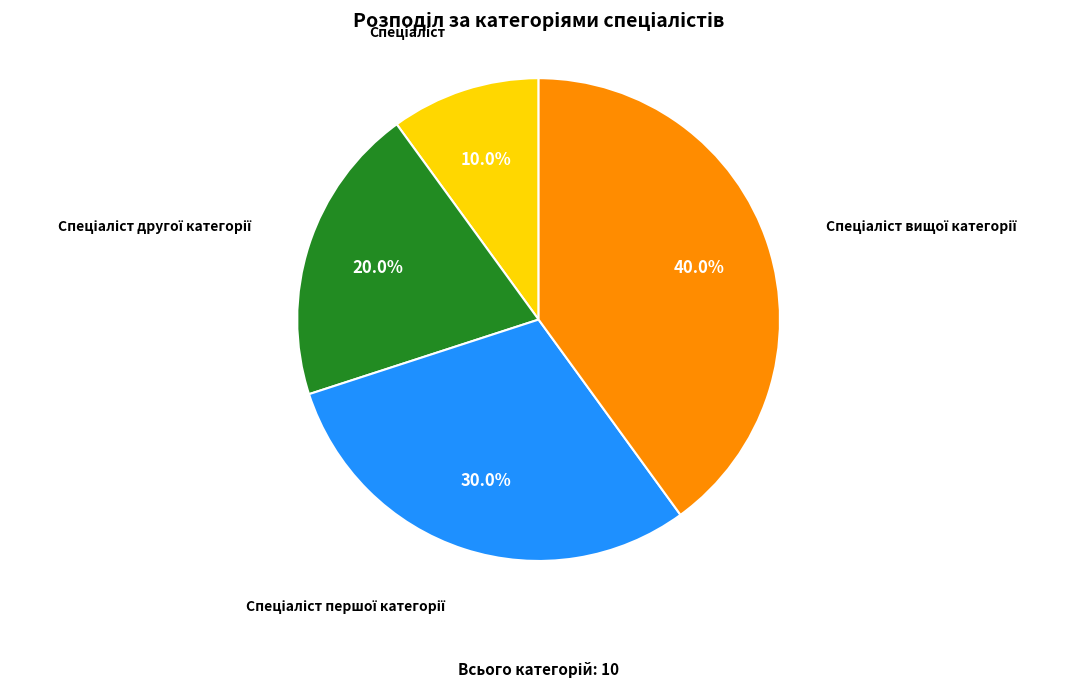

Is there a majority slice in this chart?

No